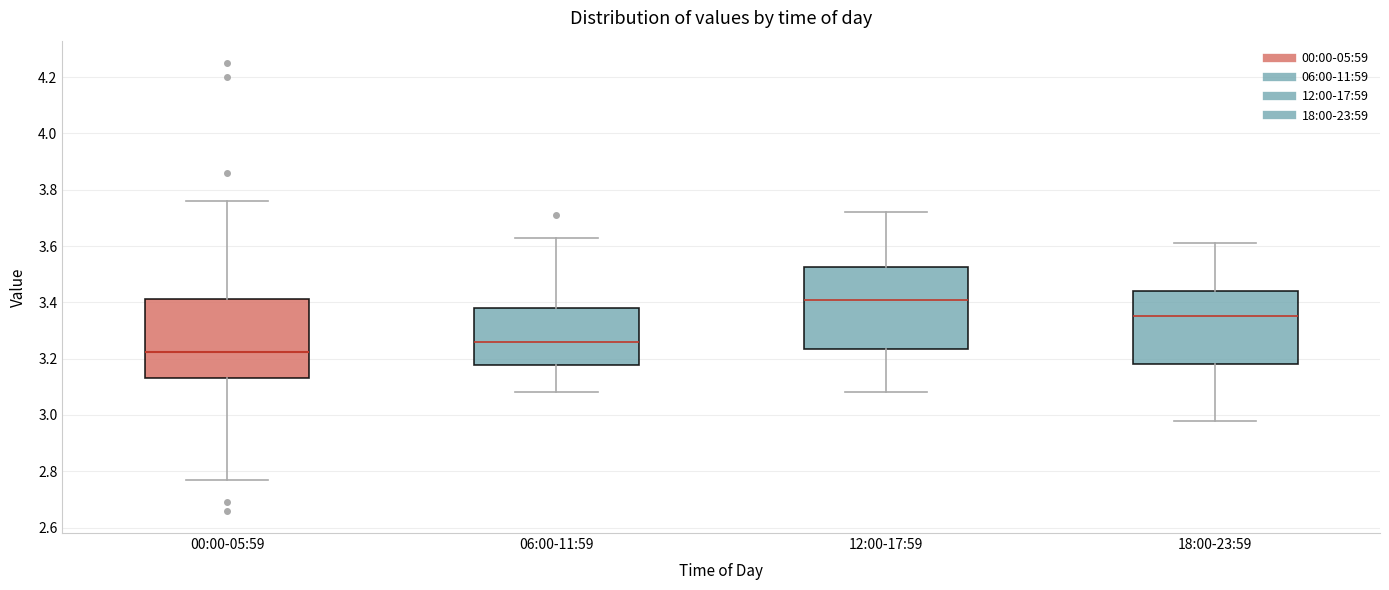

Which box has the highest median line?

12:00-17:59